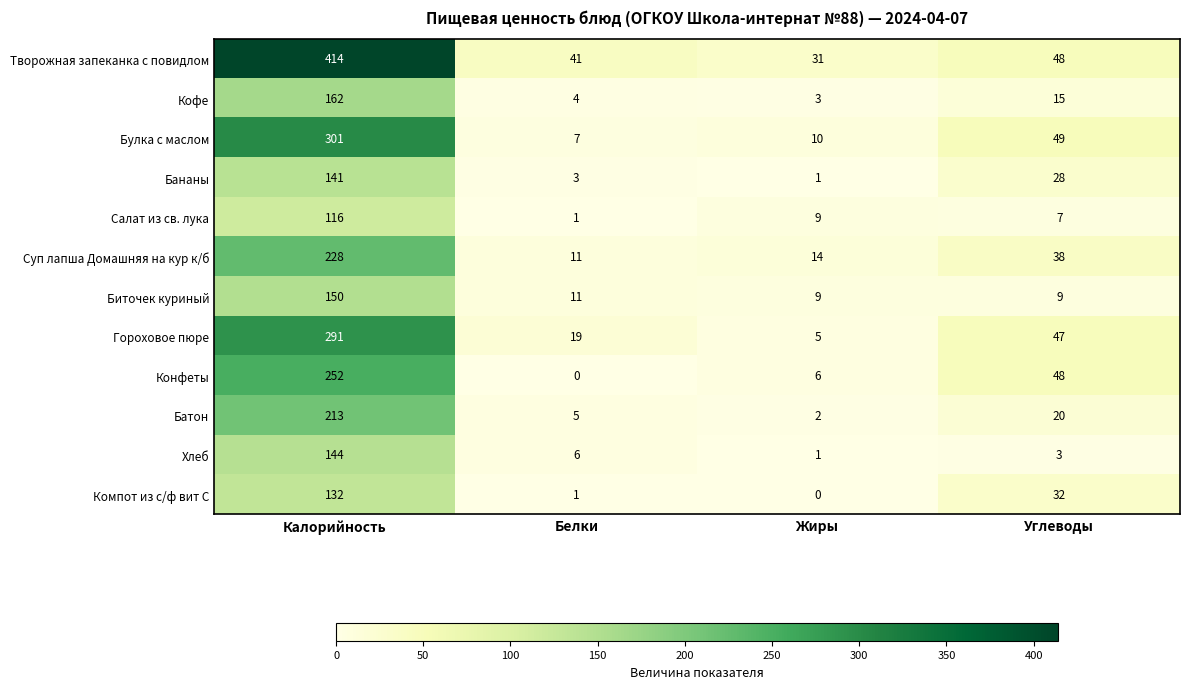

At Калорийность, list the series in order from largest to smallest.

Творожная запеканка с повидлом, Булка с маслом, Гороховое пюре, Конфеты, Суп лапша Домашняя на кур к/б, Батон, Кофе, Биточек куриный, Хлеб, Бананы, Компот из с/ф вит С, Салат из св. лука